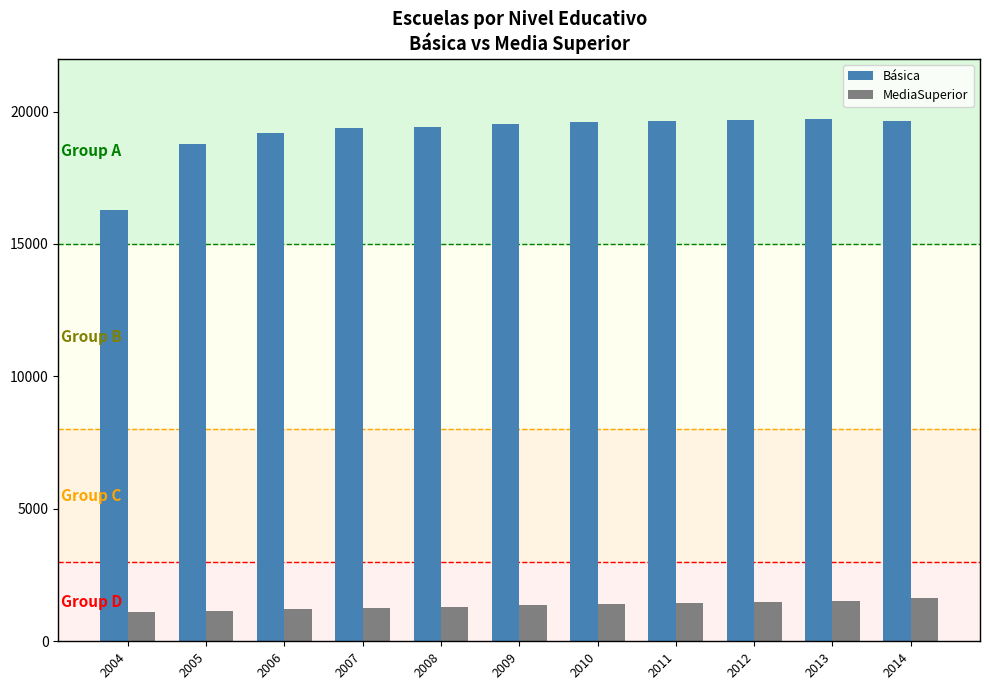

Between 2007 and 2013, which series saw the biggest shift?

Básica